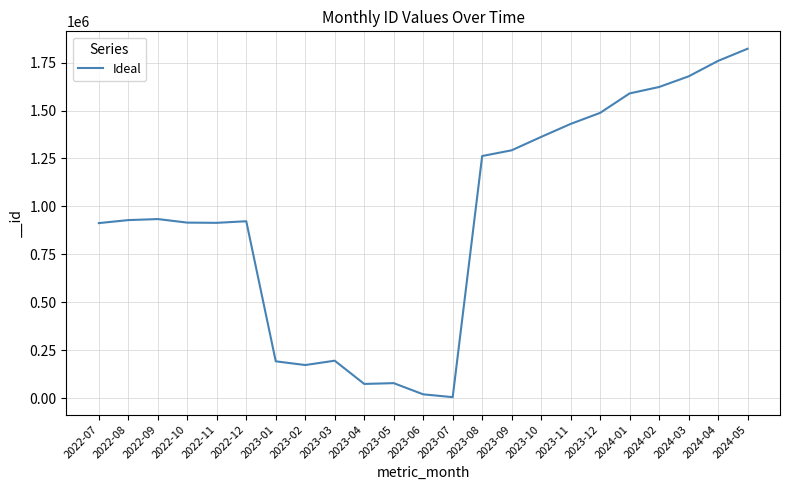

What is the difference between the maximum and minimum values?

1817421